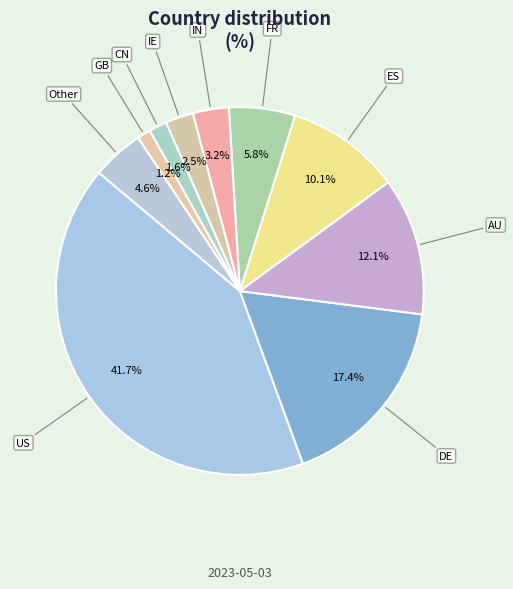

How many segments does this pie chart have?

10